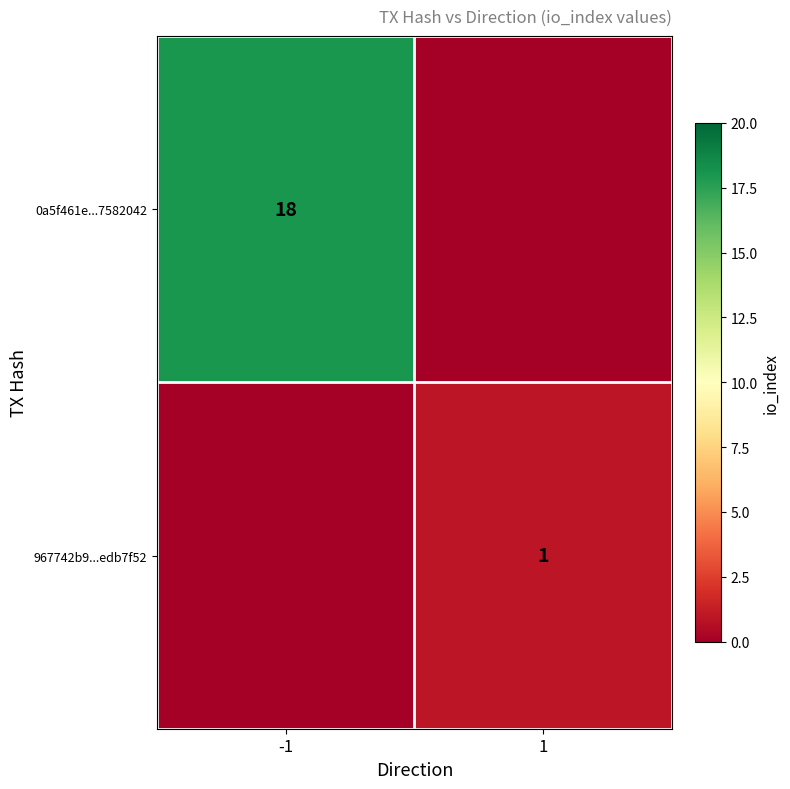

The value of 967742b9...edb7f52 at 1 is 2. True or false?

False